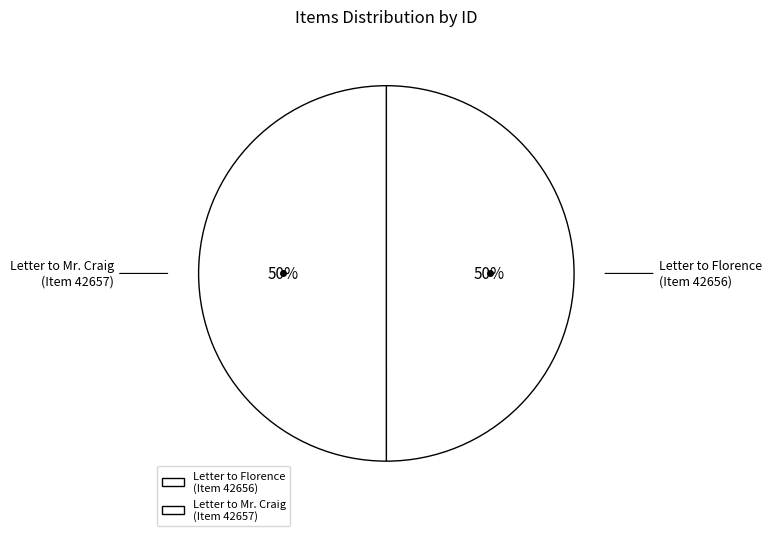

To the nearest percent, what is the combined percentage of Letter to Mr. Craig (Item 42657) and Letter to Florence (Item 42656)?

100%